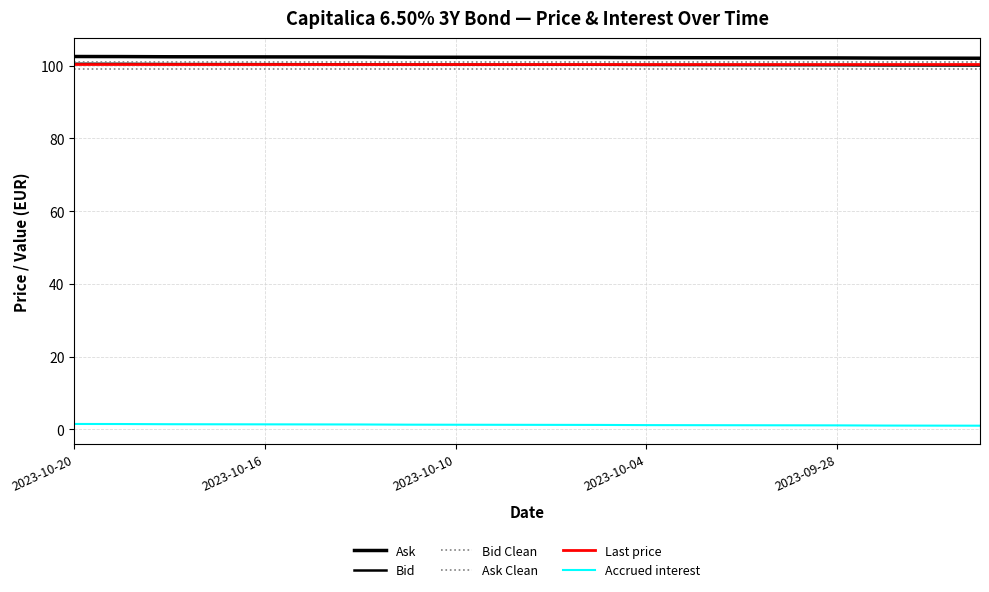

At which category is the sum across all series the highest?

2023-10-20